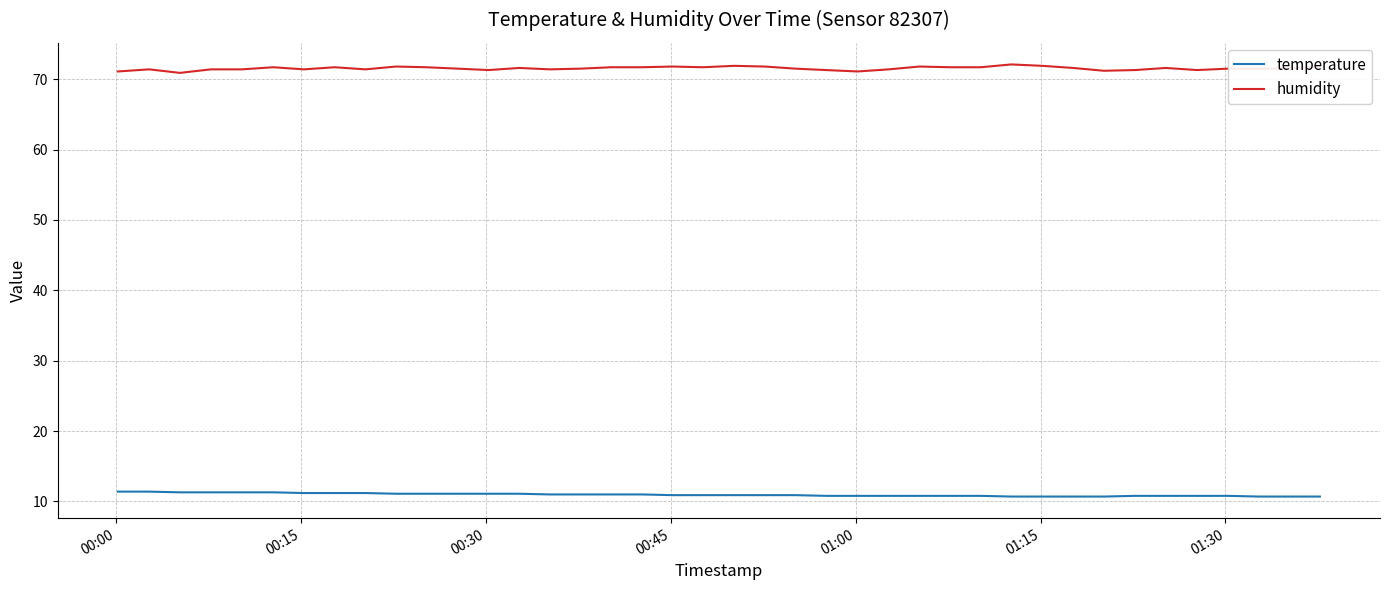

What is the minimum value shown in the chart?

10.7